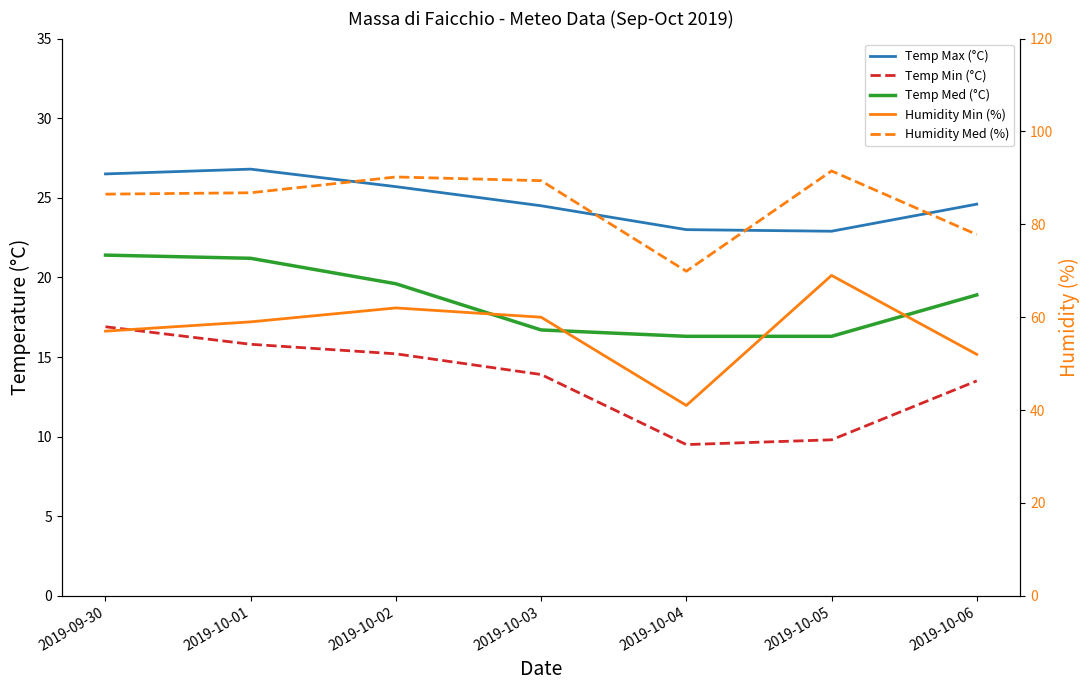

What is the difference between the maximum and minimum values in the Temp Med (°C) series?

5.1